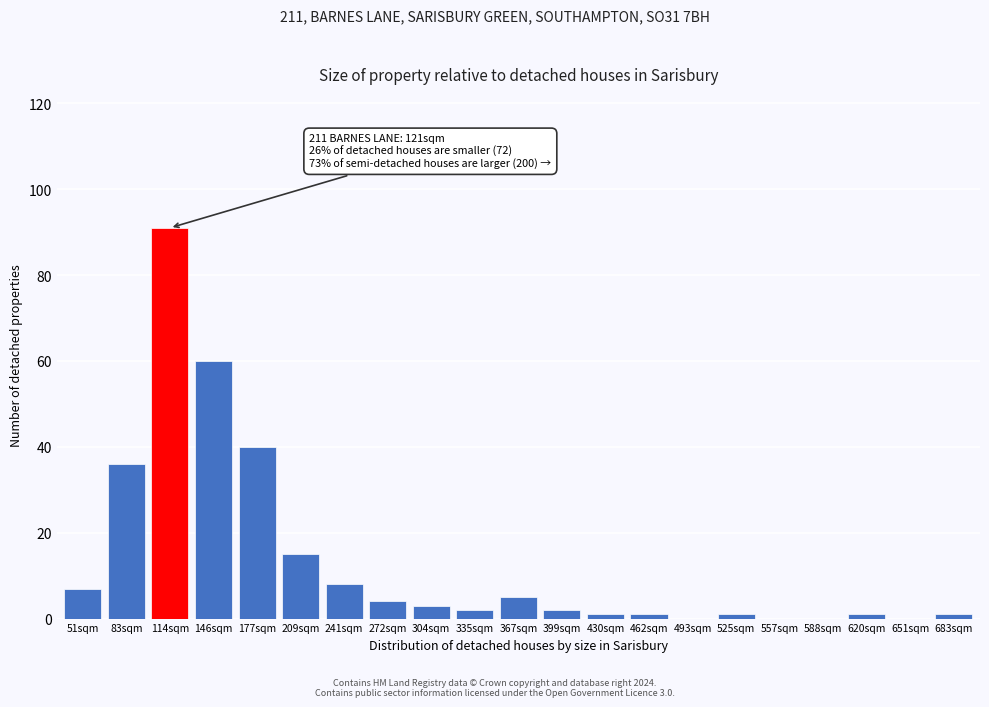

Reading left to right, extract all data points from this chart.

51sqm=7	83sqm=36	114sqm=91	146sqm=60	177sqm=40	209sqm=15	241sqm=8	272sqm=4	304sqm=3	335sqm=2	367sqm=5	399sqm=2	430sqm=1	462sqm=1	493sqm=0	525sqm=1	557sqm=0	588sqm=0	620sqm=1	651sqm=0	683sqm=1